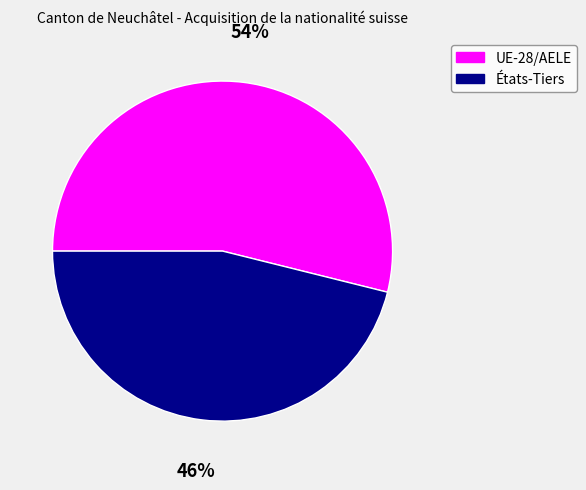

Do UE-28/AELE and États-Tiers together represent more than half of the pie?

Yes